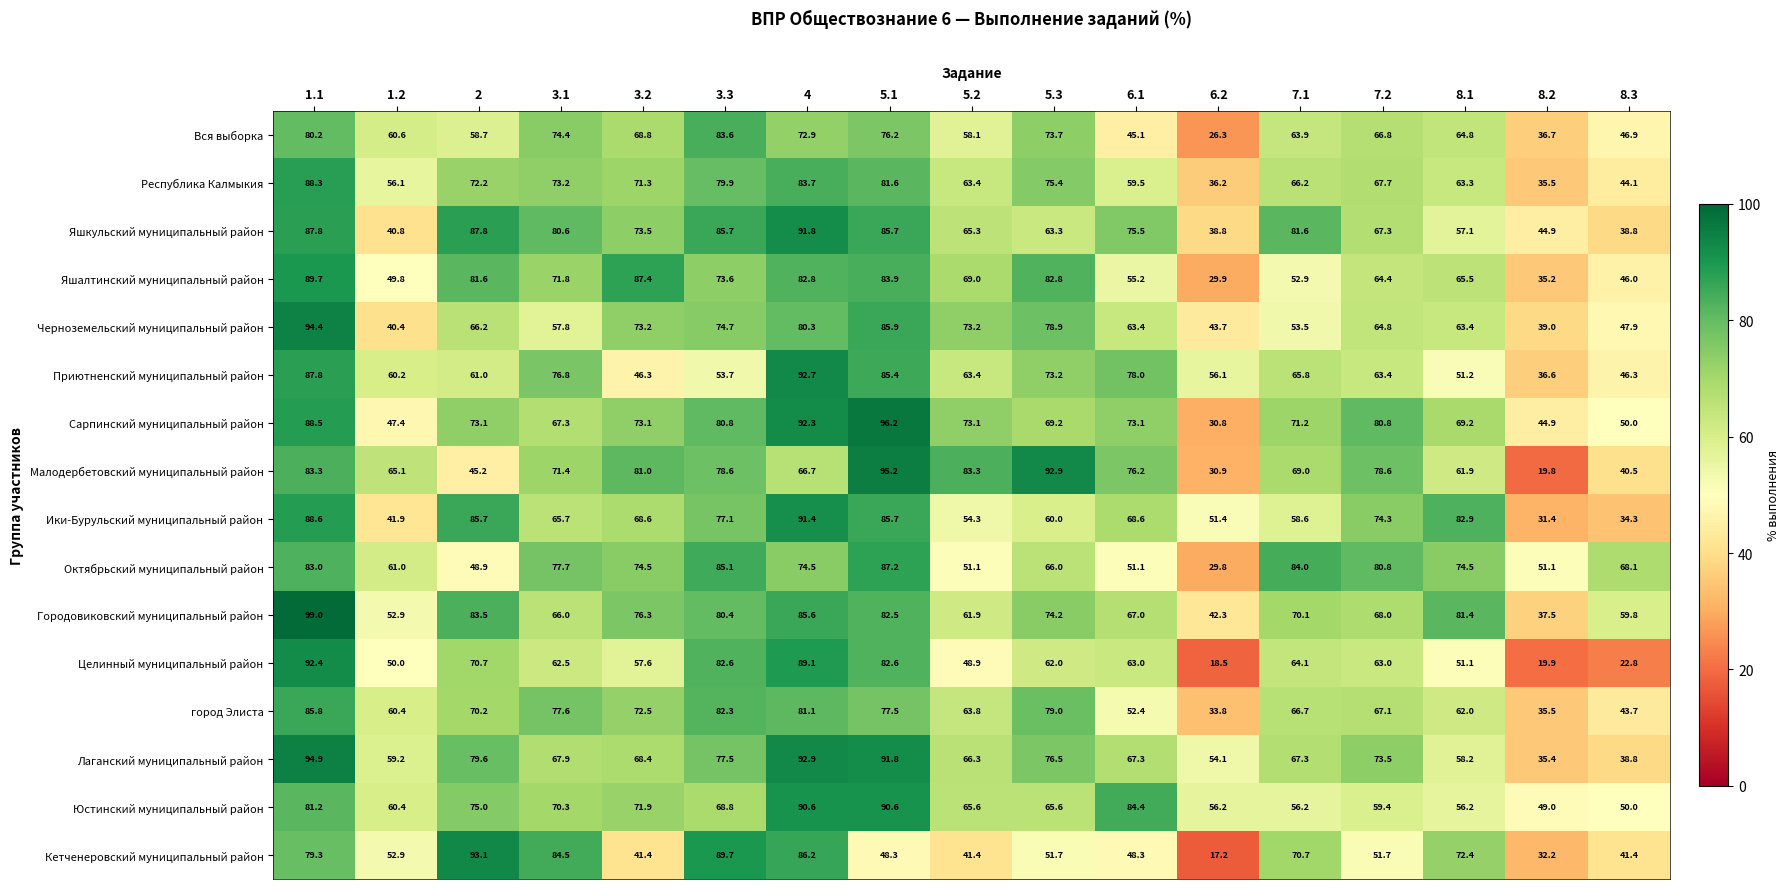

Which series has the largest total across all categories?

Городовиковский муниципальный район